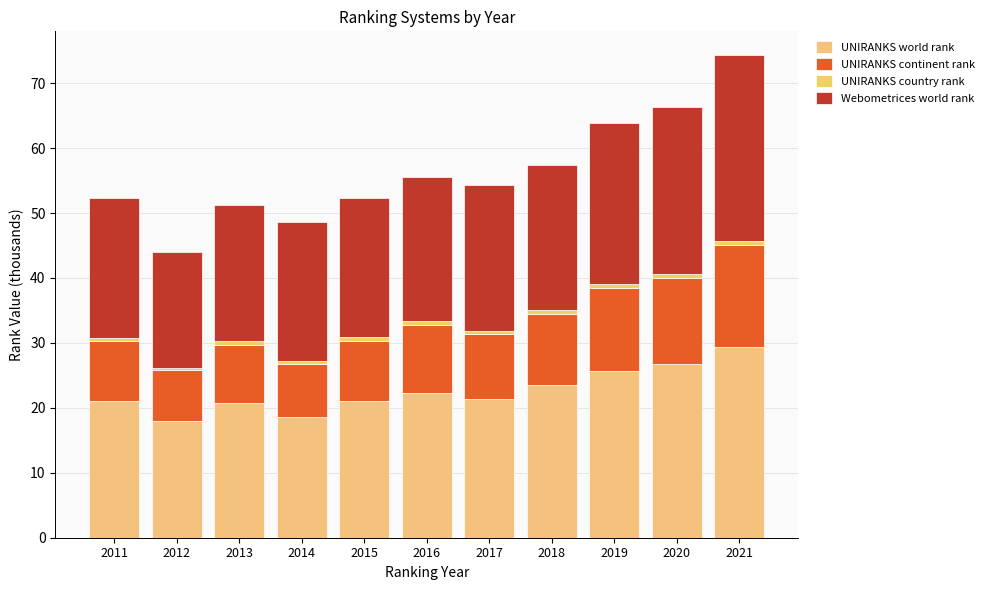

Which series has the widest spread of values?

UNIRANKS world rank